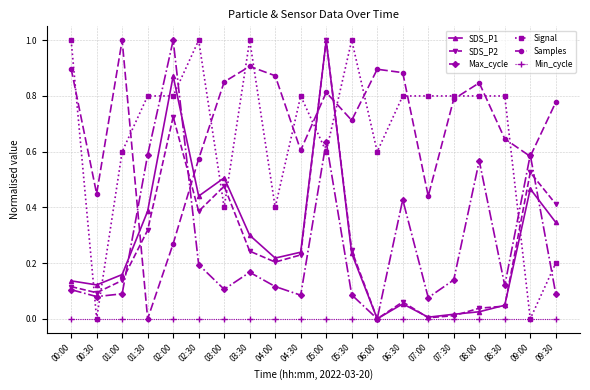

How many categories are shown in the chart?

20